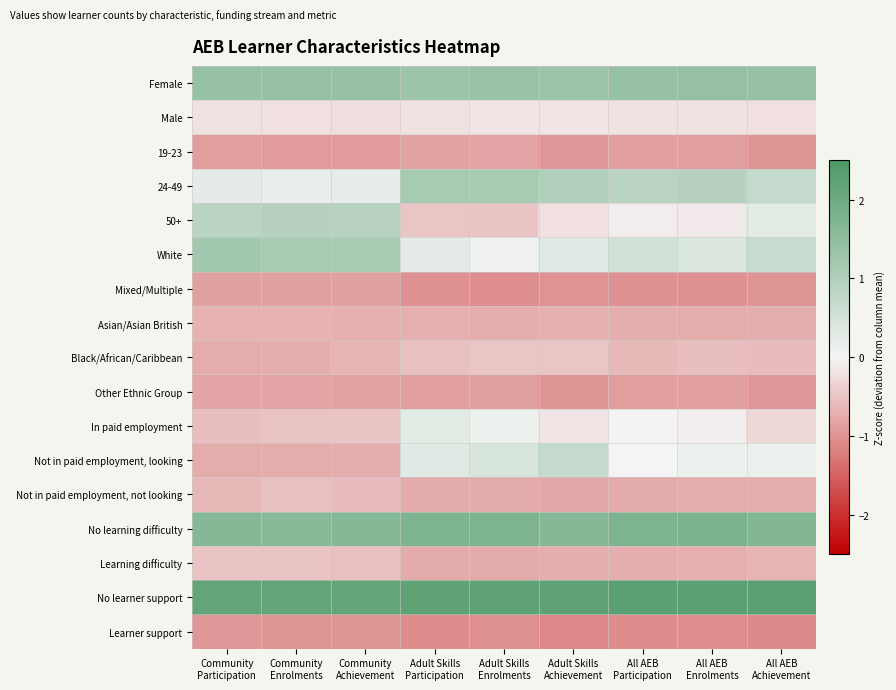

Between All AEB
Enrolments and Community
Participation, which is larger?

All AEB
Enrolments